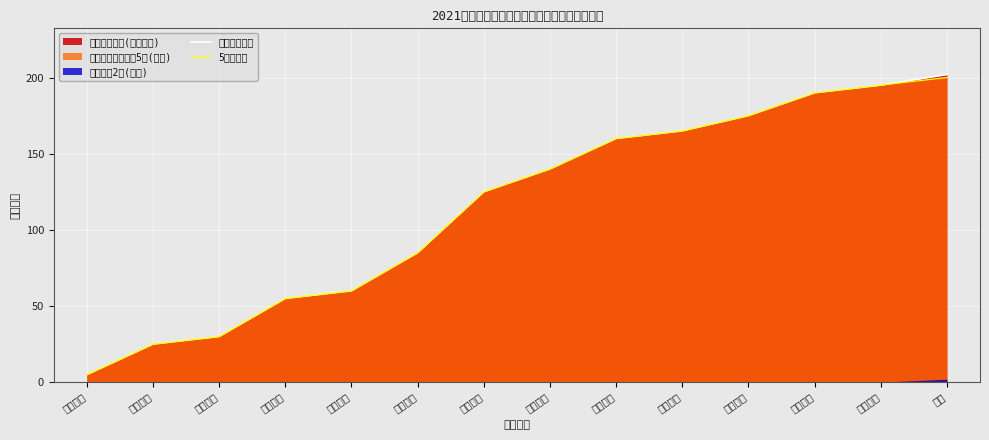

True or false: 5分累计线 and 总累计加分线 cross at least once.

False